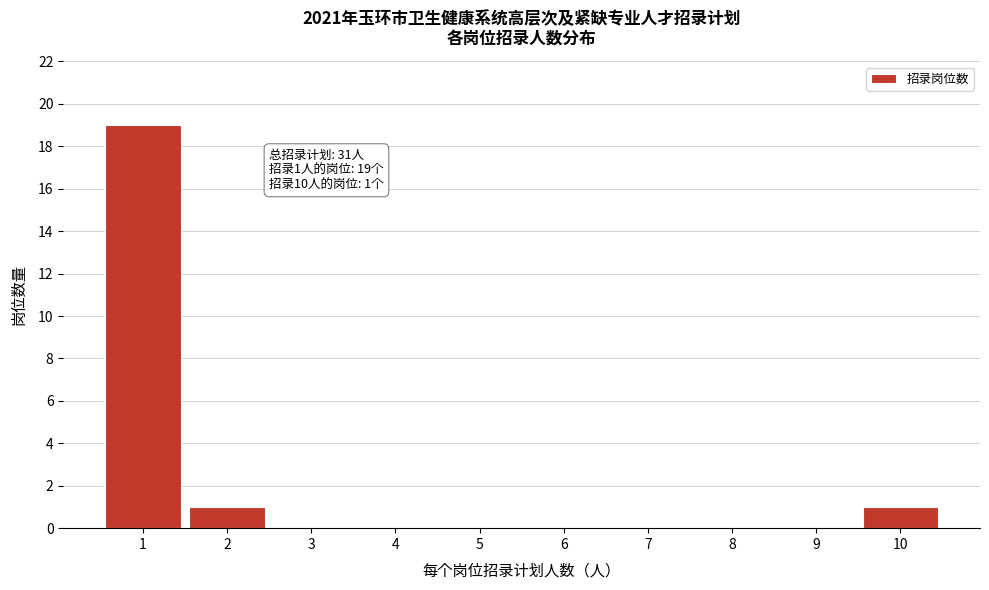

Reading left to right, list all the values displayed in this chart.

1=19	2=1	3=0	4=0	5=0	6=0	7=0	8=0	9=0	10=1